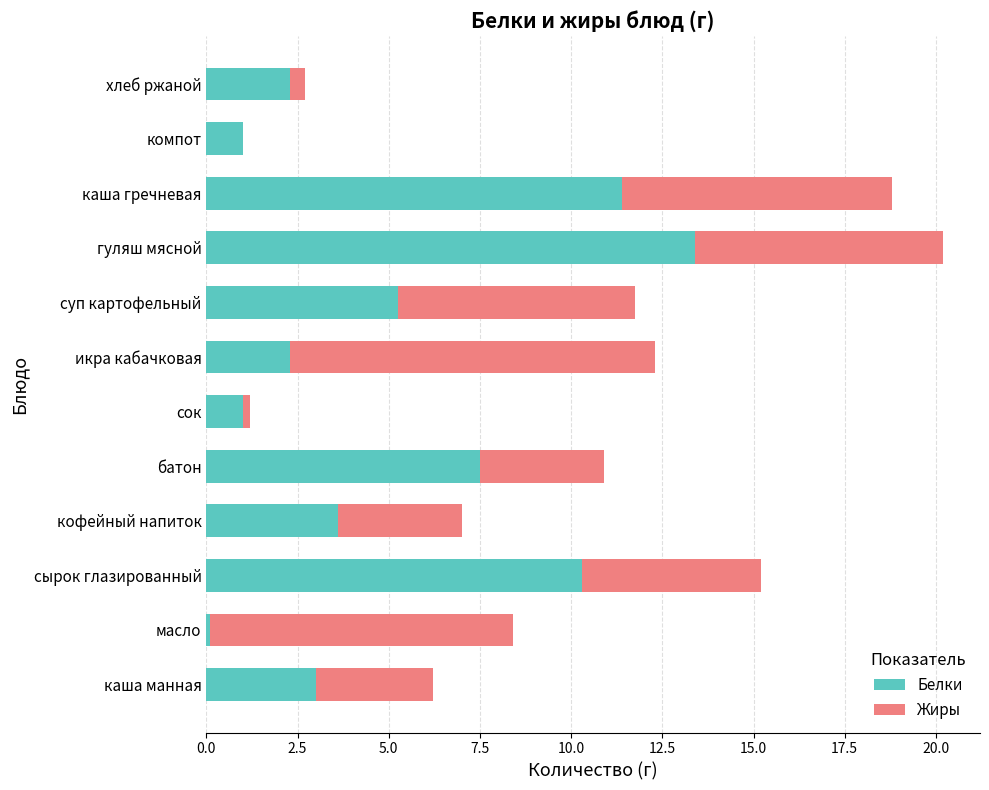

At which label does Белки reach its peak?

гуляш мясной